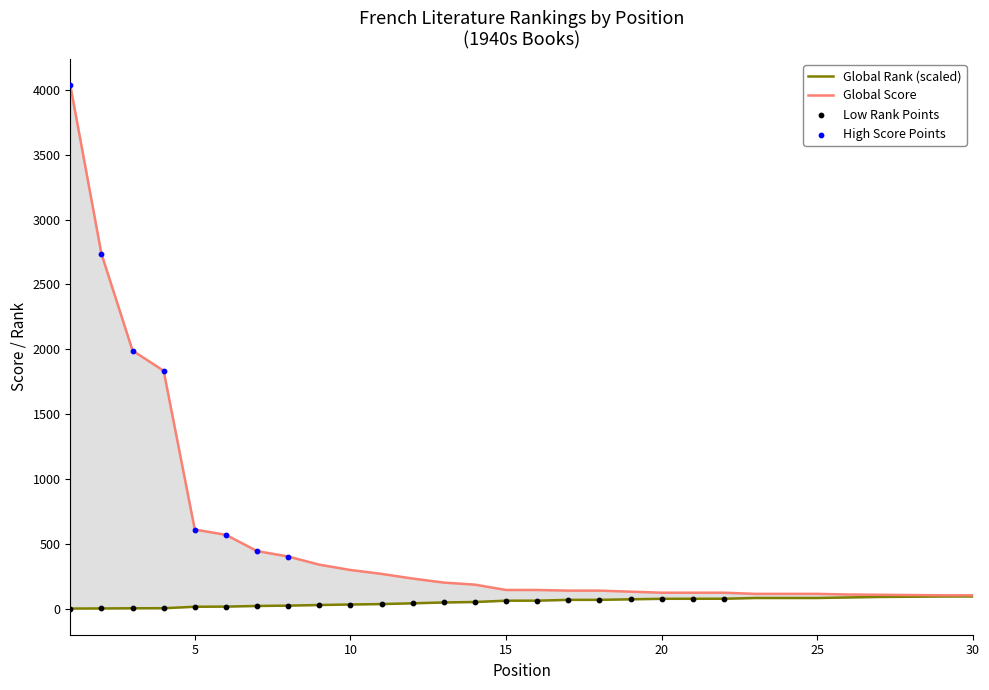

Which series contains the lowest Y value?

Global Rank